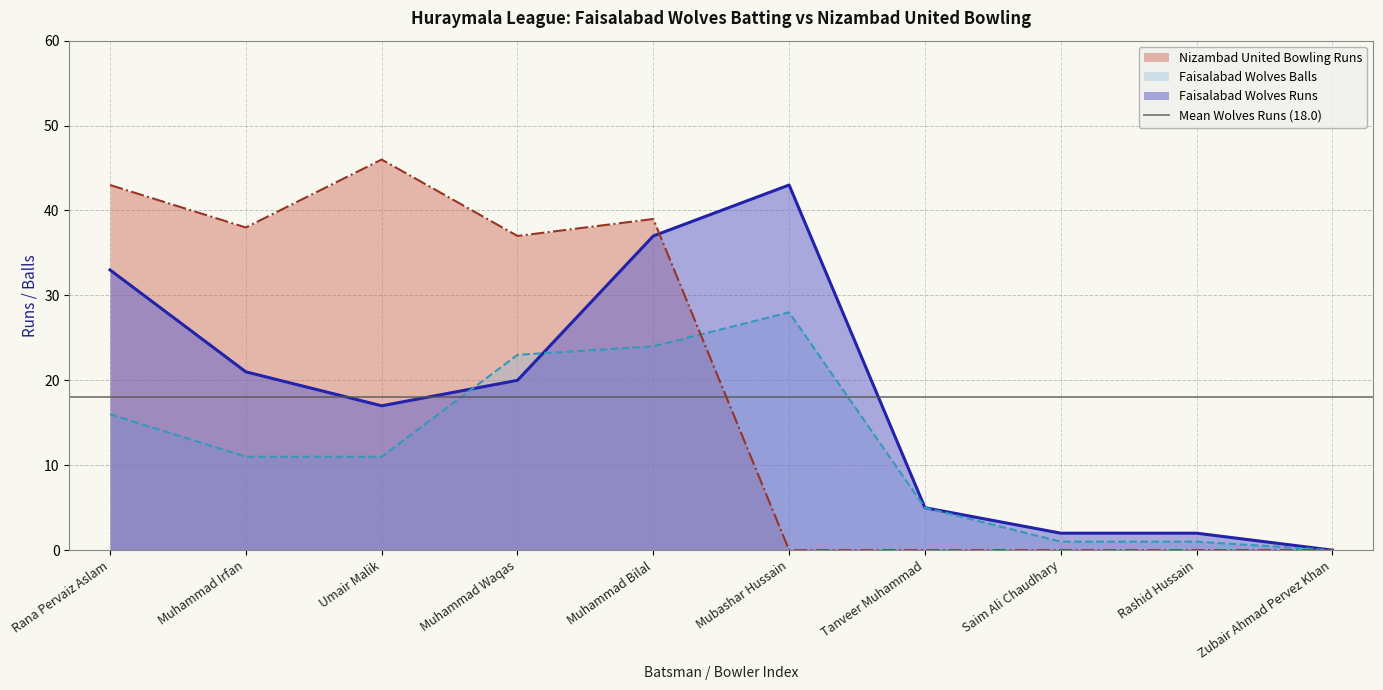

Which series has the widest spread of values?

Nizambad United Bowling Runs